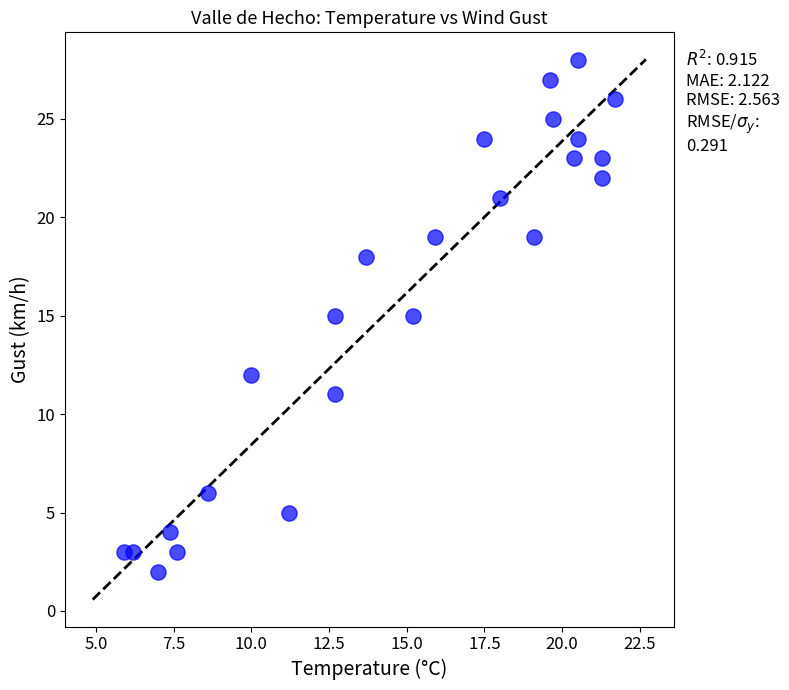

What is the range of Y values (max minus min)?

26